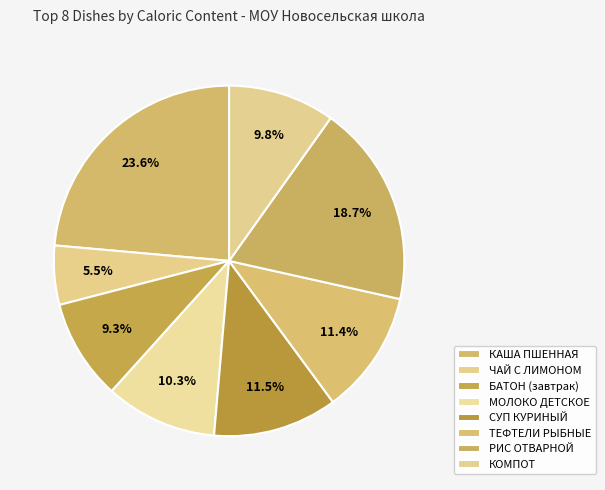

To the nearest percent, what percentage of the pie is ЧАЙ С ЛИМОНОМ?

5%